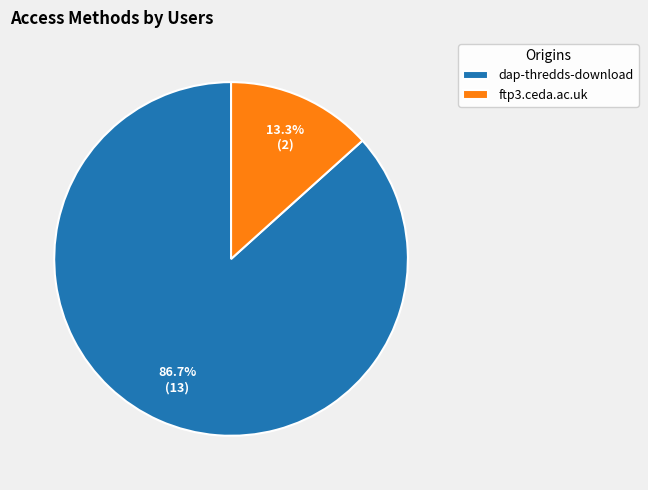

Approximately how many times larger is the value at ftp3.ceda.ac.uk compared to dap-thredds-download?

0.2